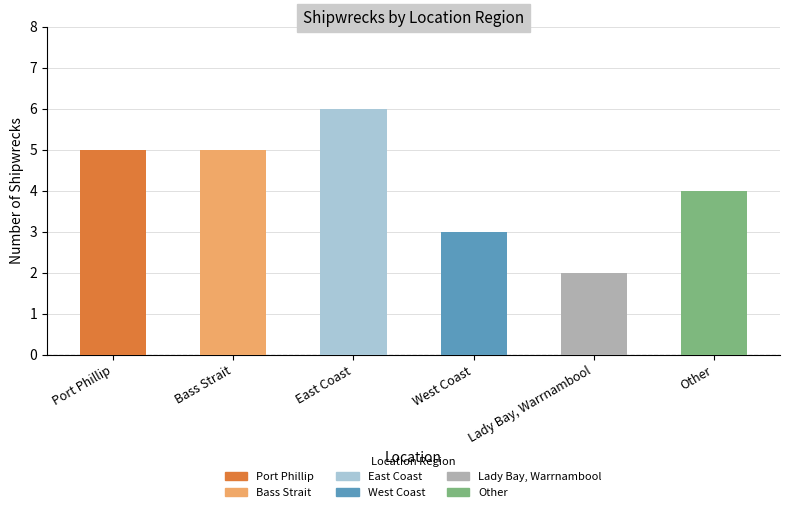

What is the sum of all values?

25